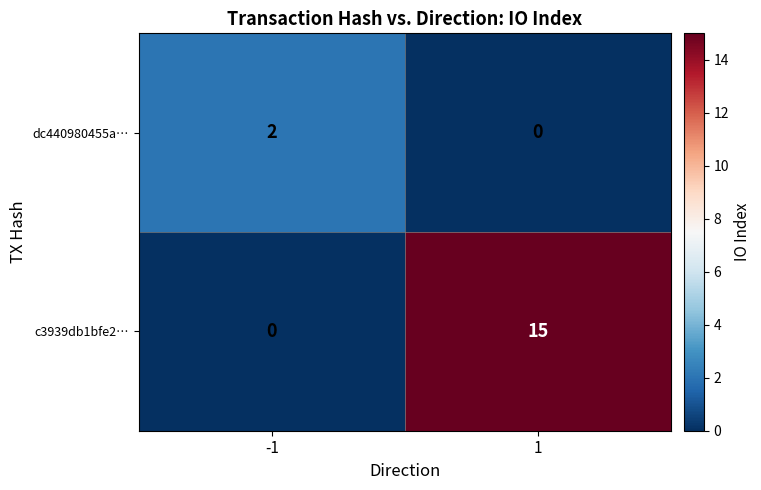

What is the difference between the c3939db1bfe2… values at -1 and 1?

15